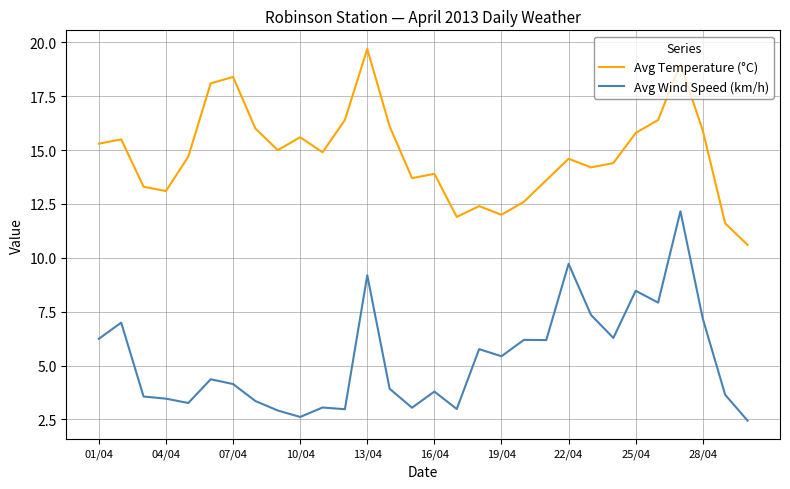

What is the difference between the maximum and minimum values in the Avg Temperature (°C) series?

9.1